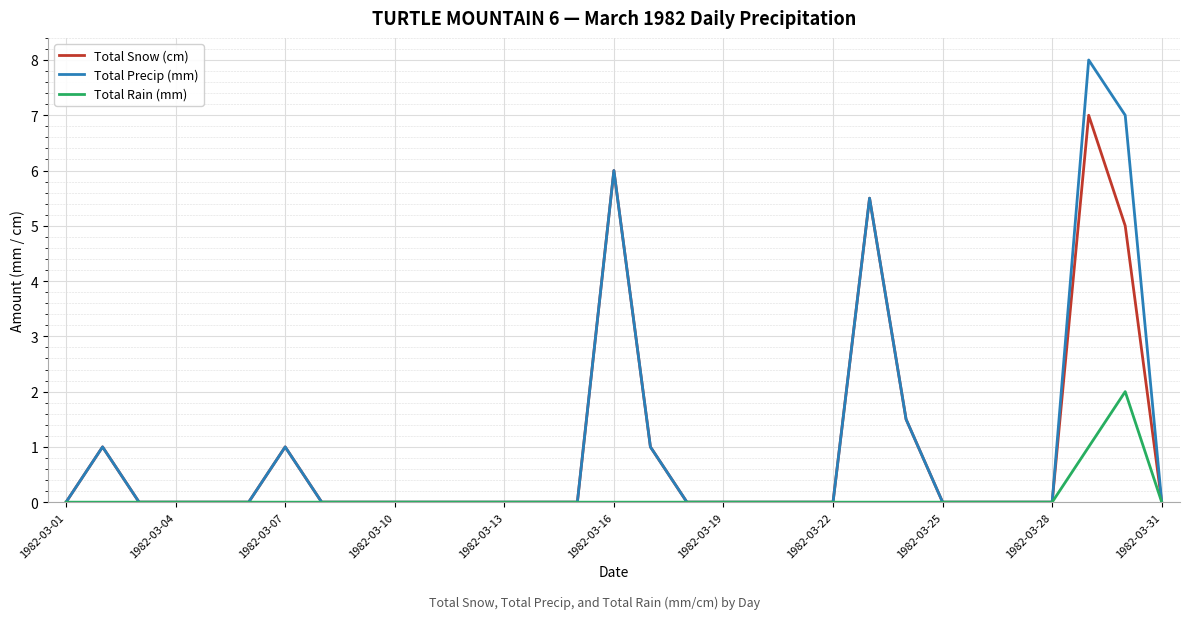

Which series has the widest spread of values?

Total Precip (mm)